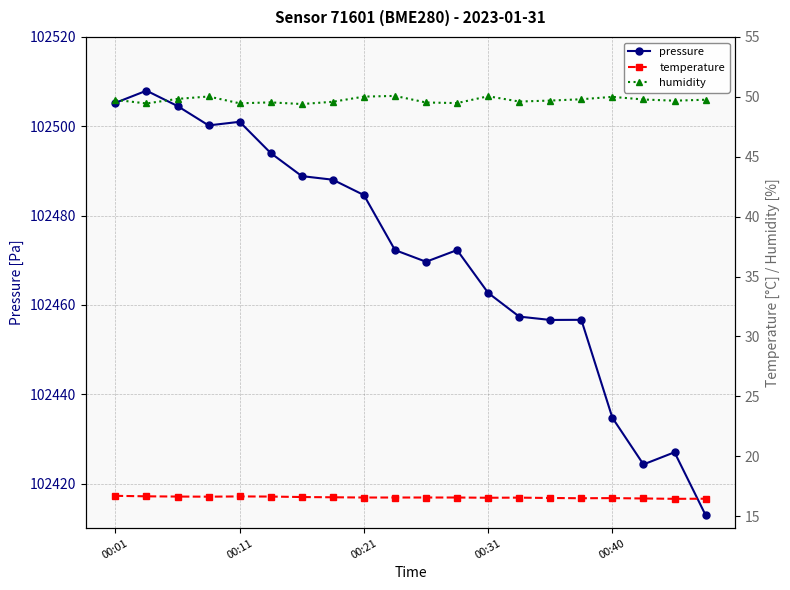

What is the maximum value for pressure?

102508.0